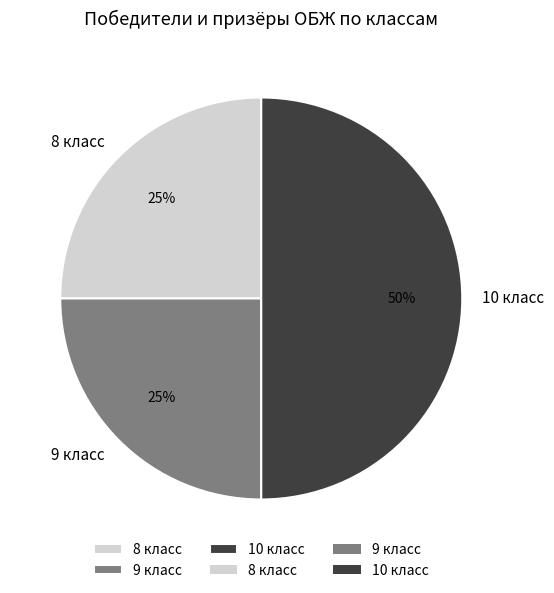

The 10 класс slice represents 50% of the pie. True or false?

True